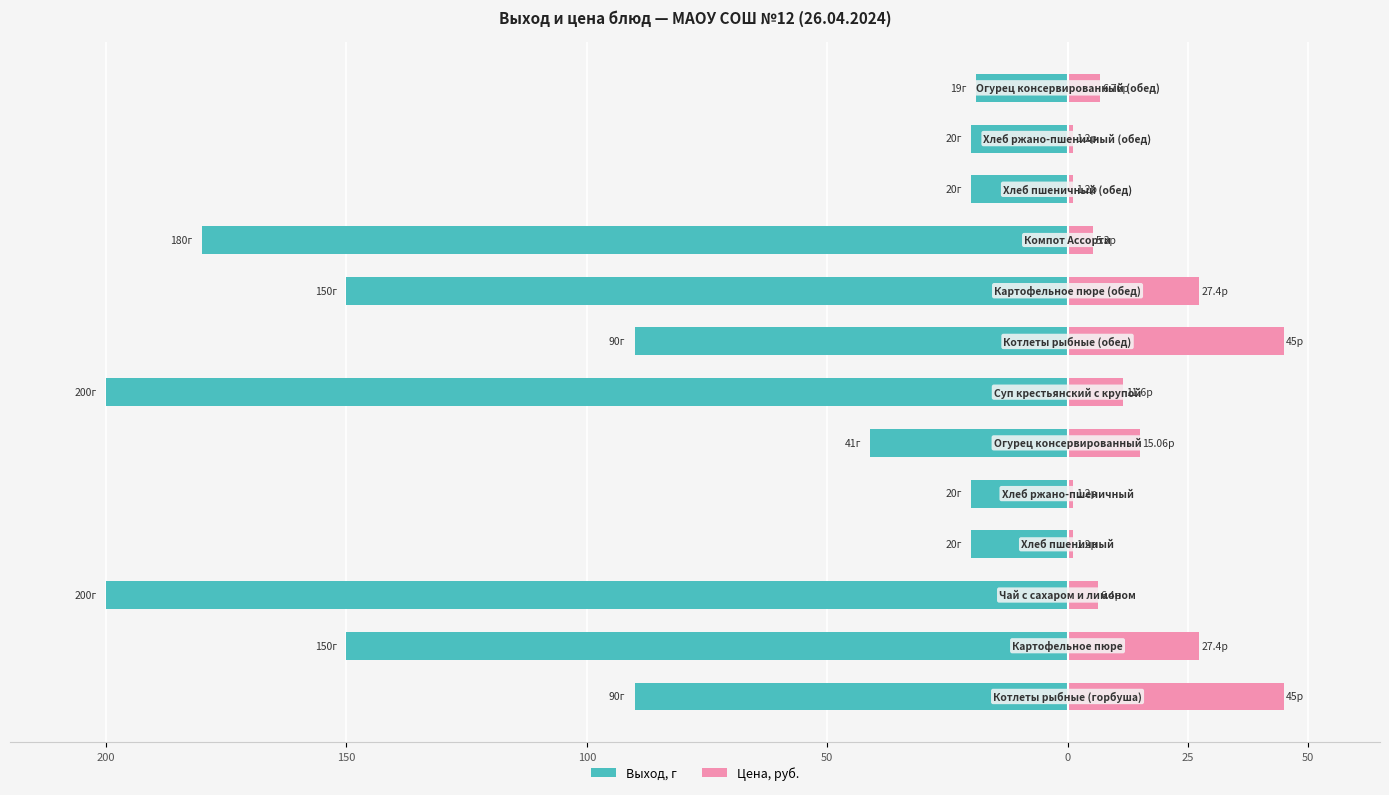

What is the sum of all Цена, руб. values?

194.7